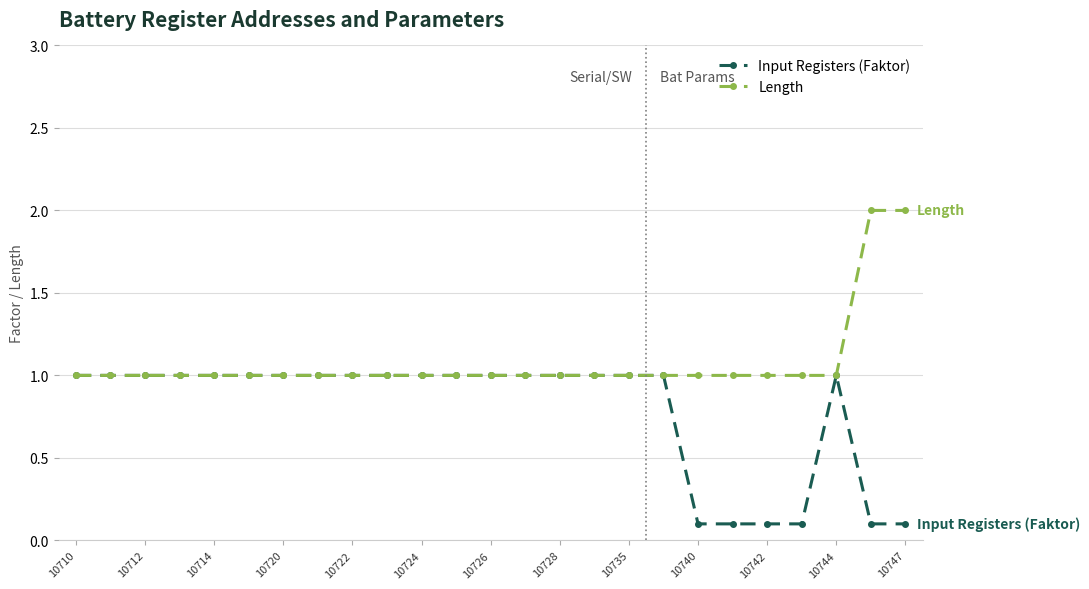

What is the maximum value shown in the chart?

2.0